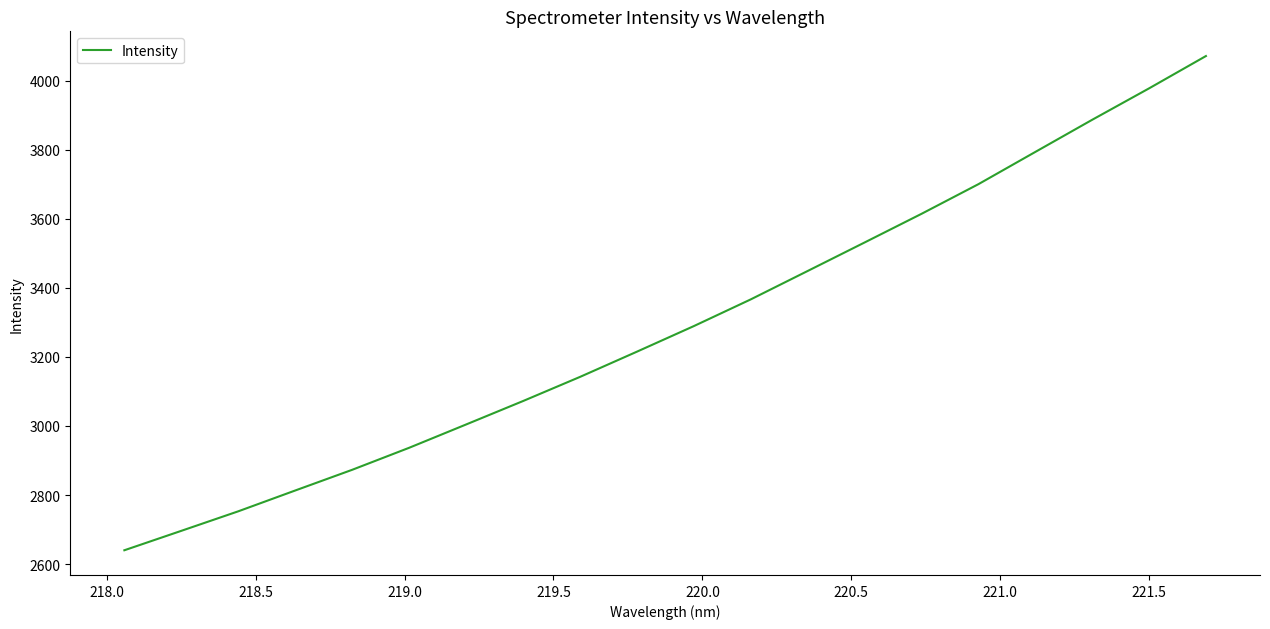

What is the difference between the maximum and minimum values?

1430.8